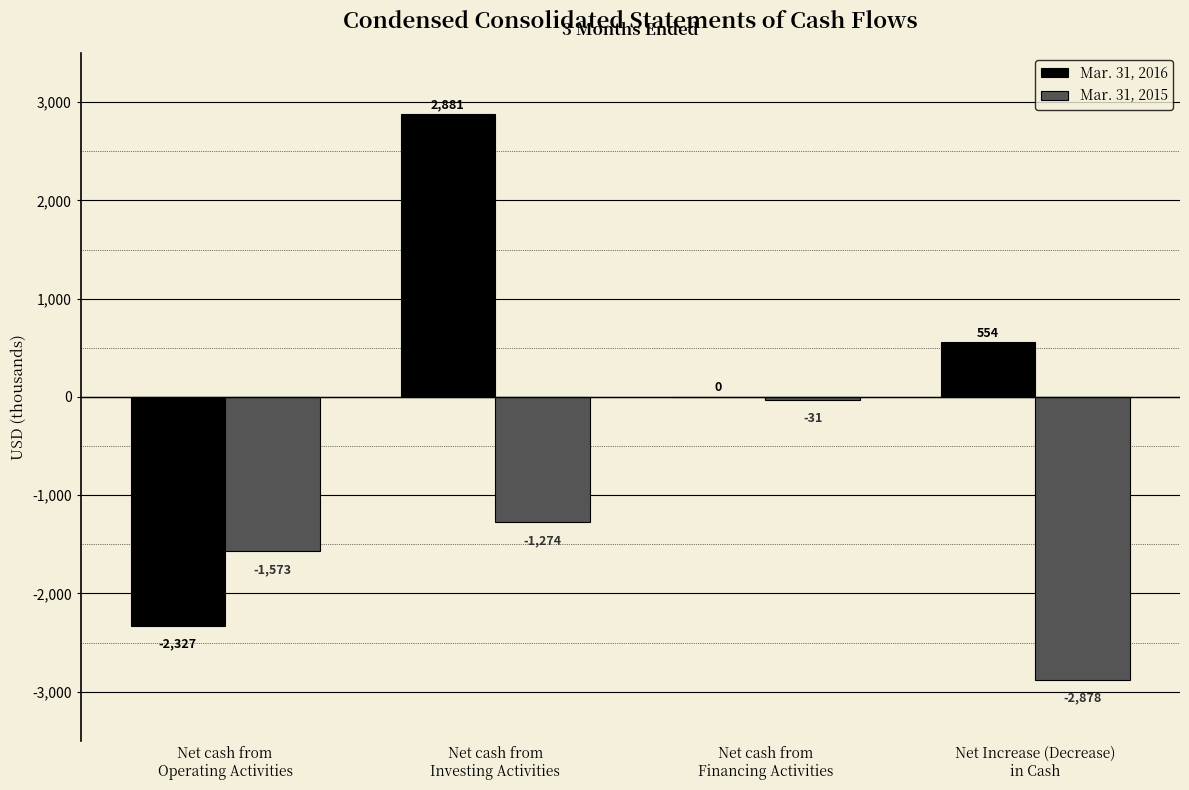

Which series has the largest total across all categories?

Mar. 31, 2016